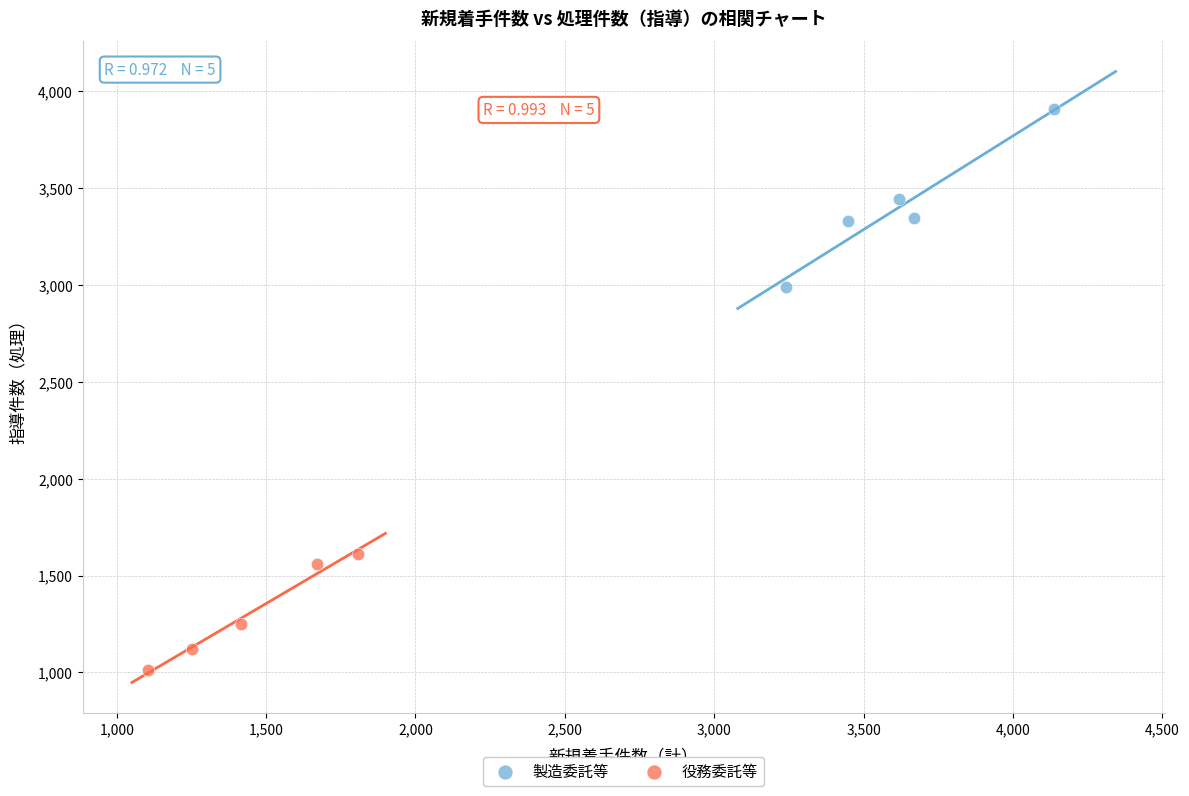

Which series contains the highest Y value?

製造委託等